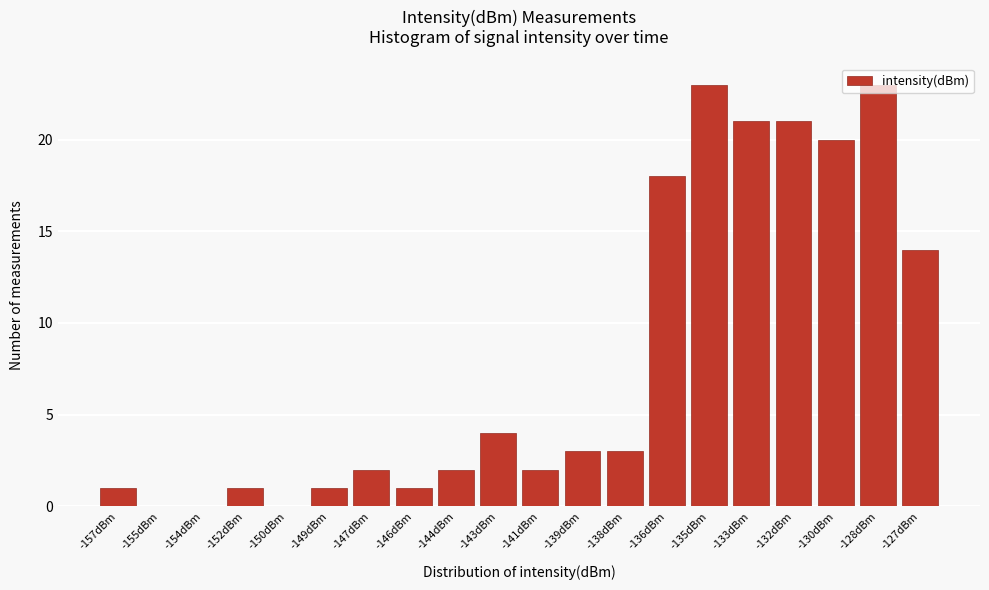

What is the greatest value displayed?

23